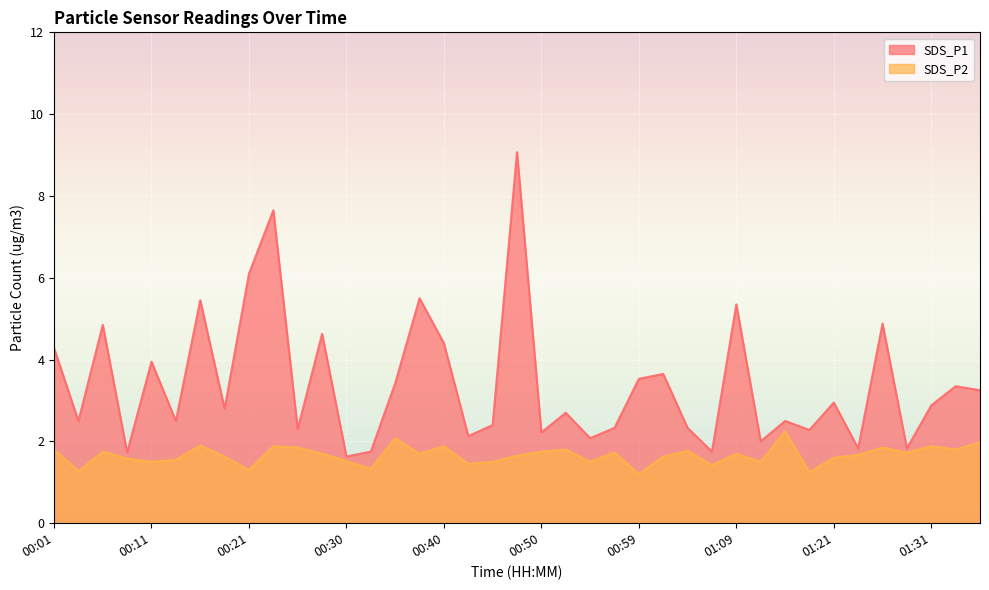

Rank the series at 00:23 from highest to lowest value.

SDS_P1, SDS_P2